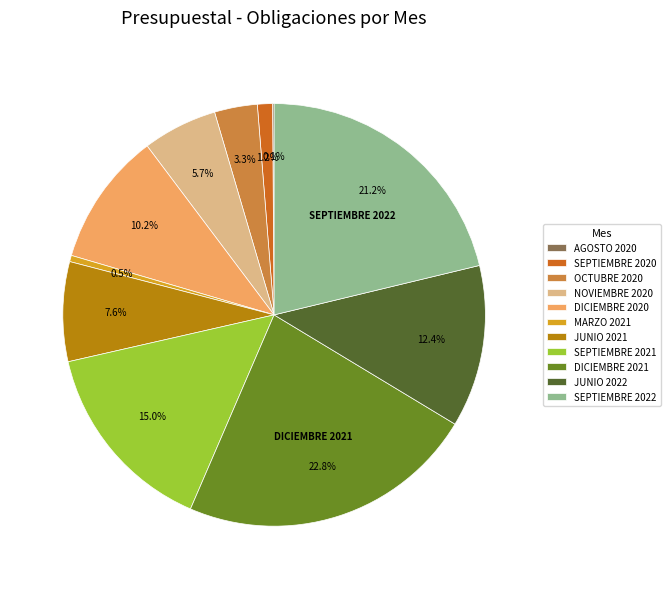

True or false: DICIEMBRE 2021 accounts for 33% of the total.

False